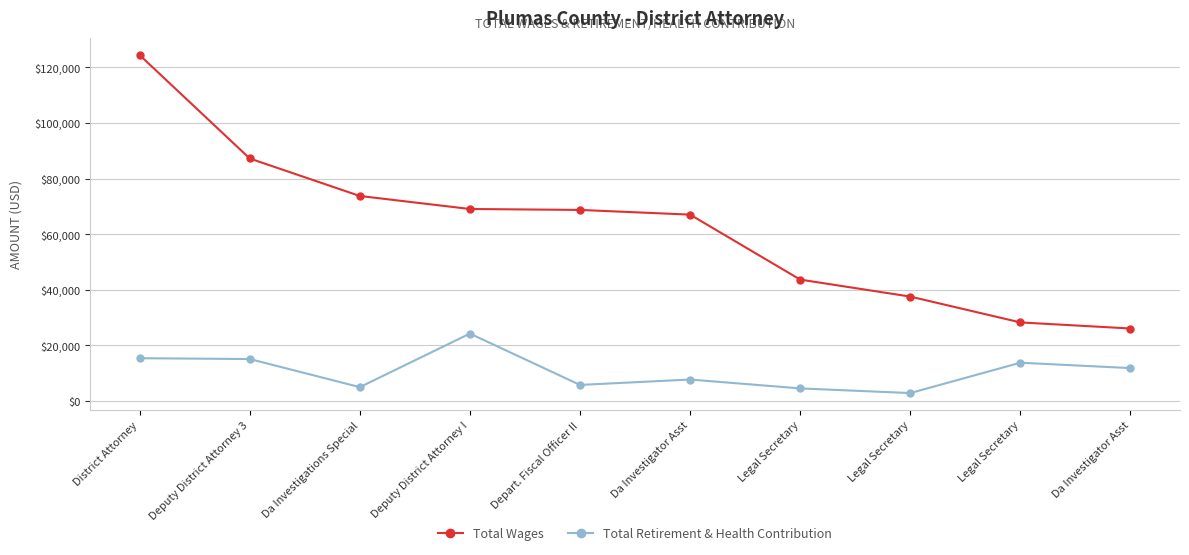

What are all the series names shown in the legend?

Total Wages, Total Retirement & Health Contribution